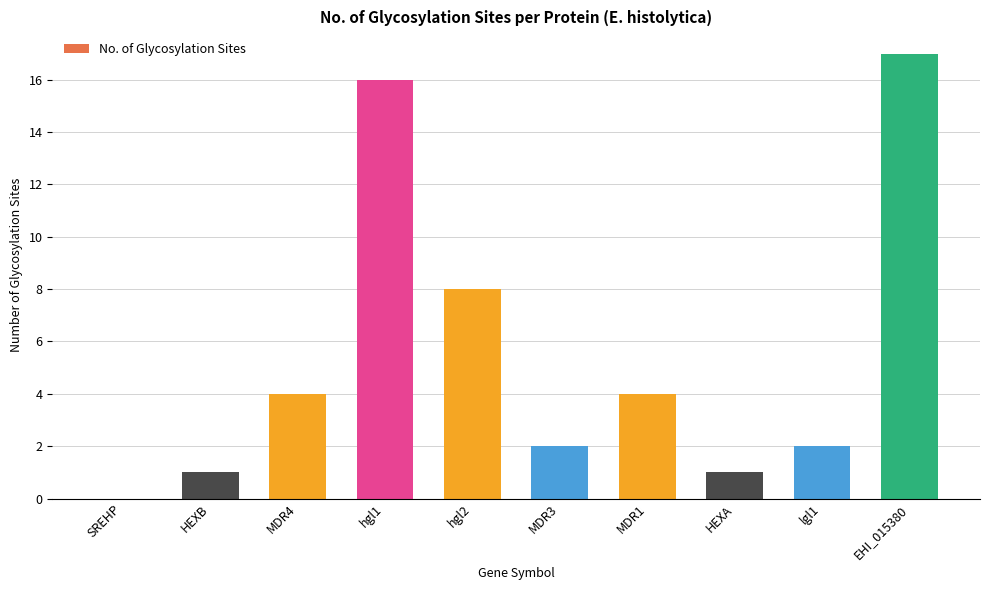

What is the sum of the values at hgl2 and MDR4?

12